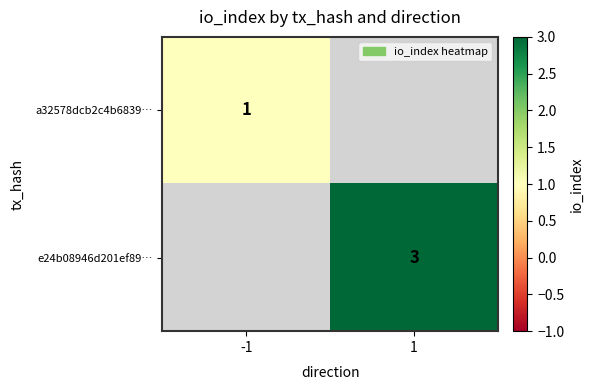

Between -1 and 1, which is larger?

1